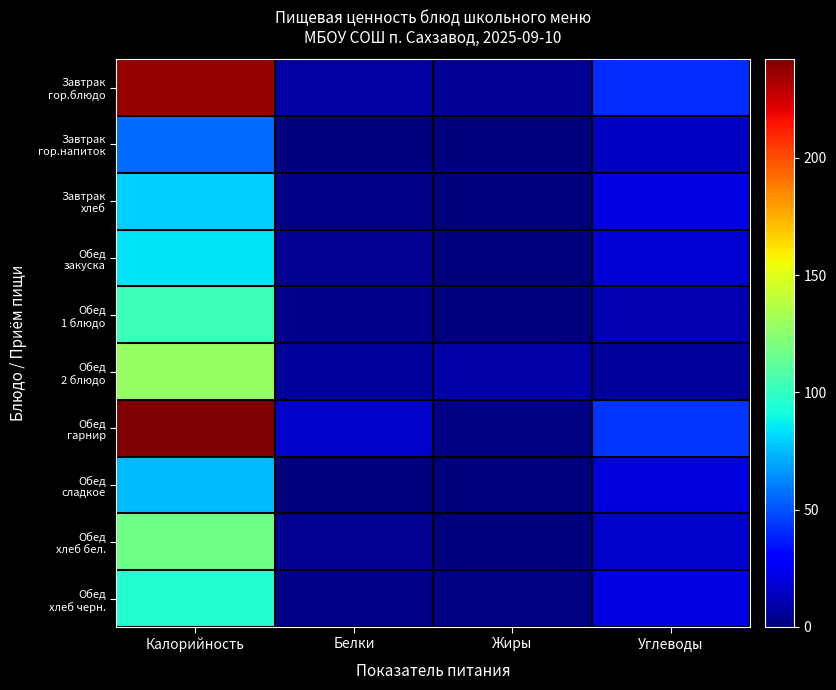

At how many categories does at least one series exceed 87?

1